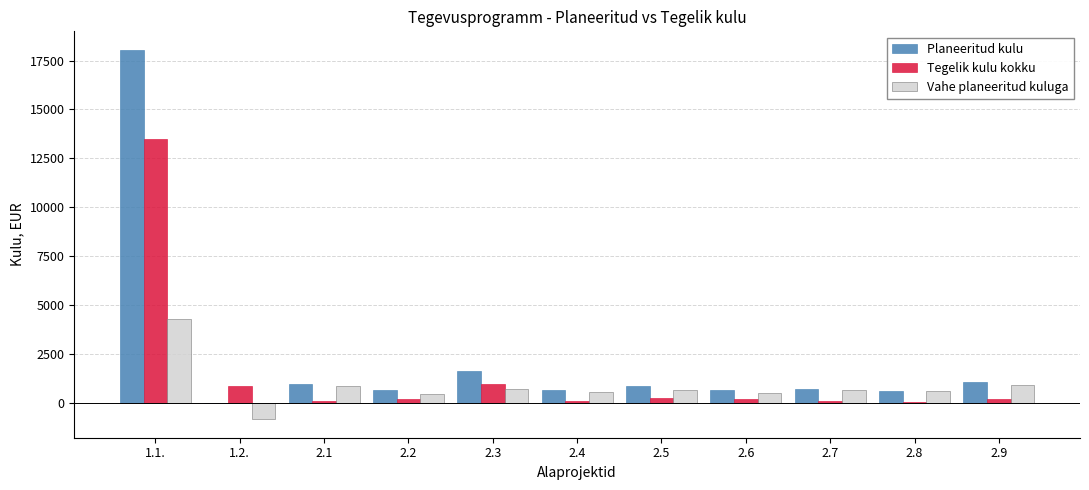

At which category is the sum across all series the highest?

1.1.